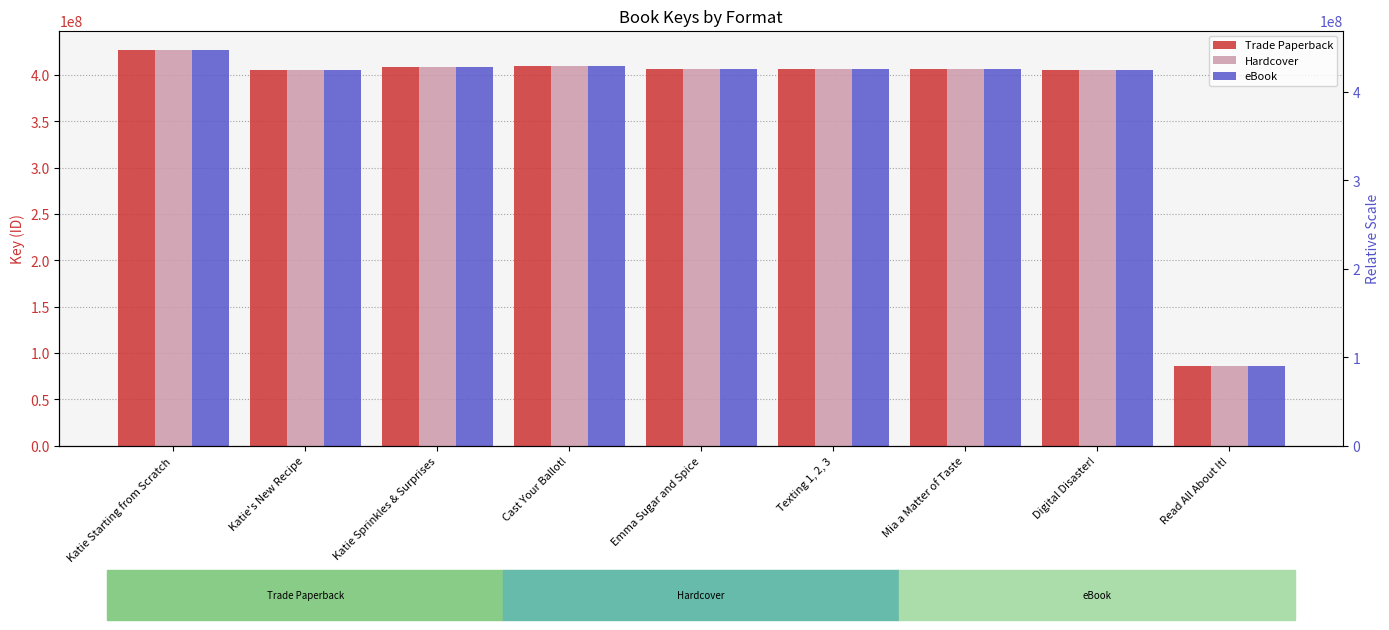

What is the minimum value shown in the chart?

85804369